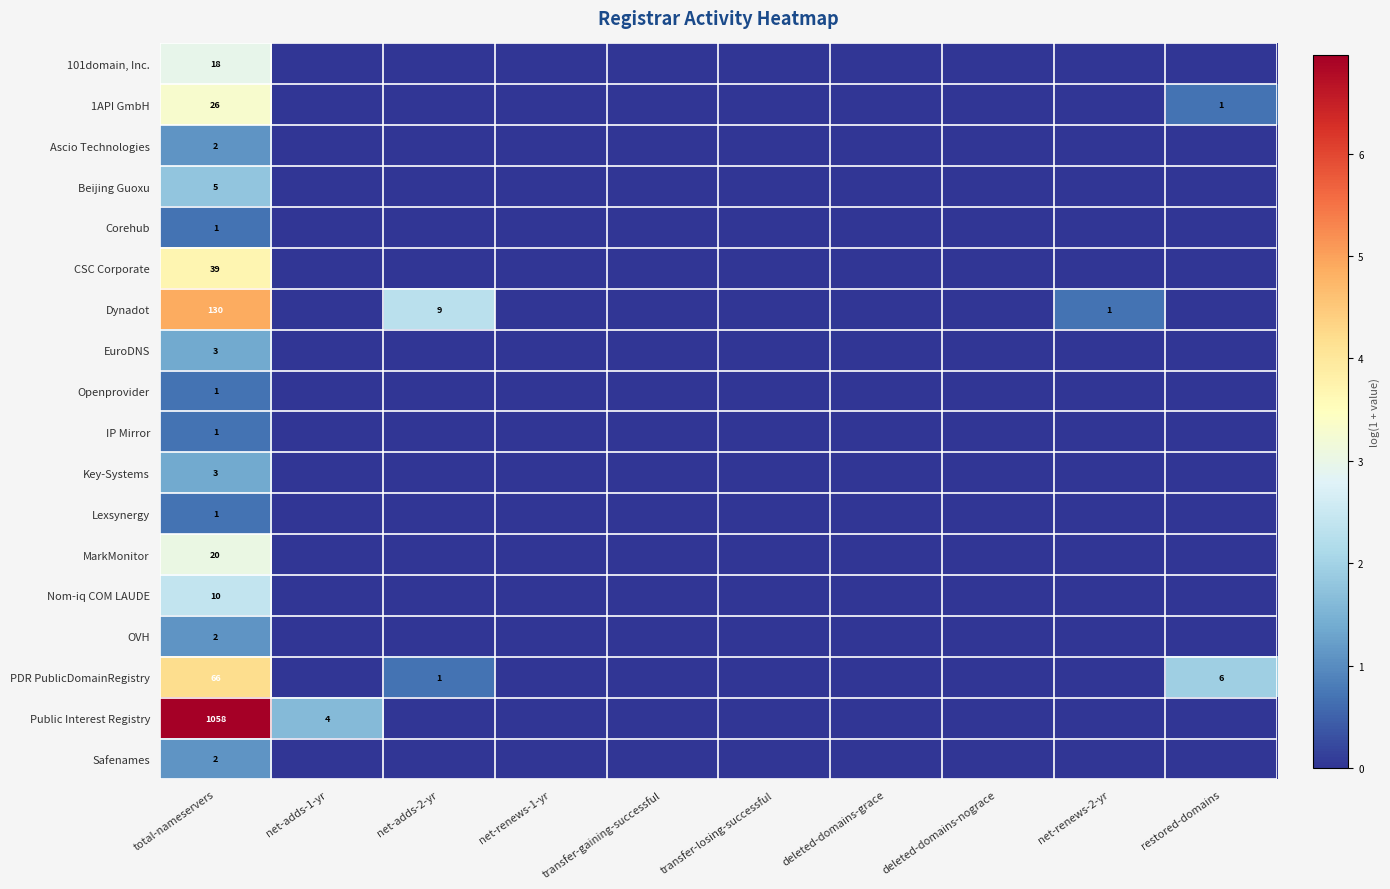

Is the value of Corehub at net-renews-2-yr greater than the value of 101domain, Inc. at deleted-domains-nograce?

No